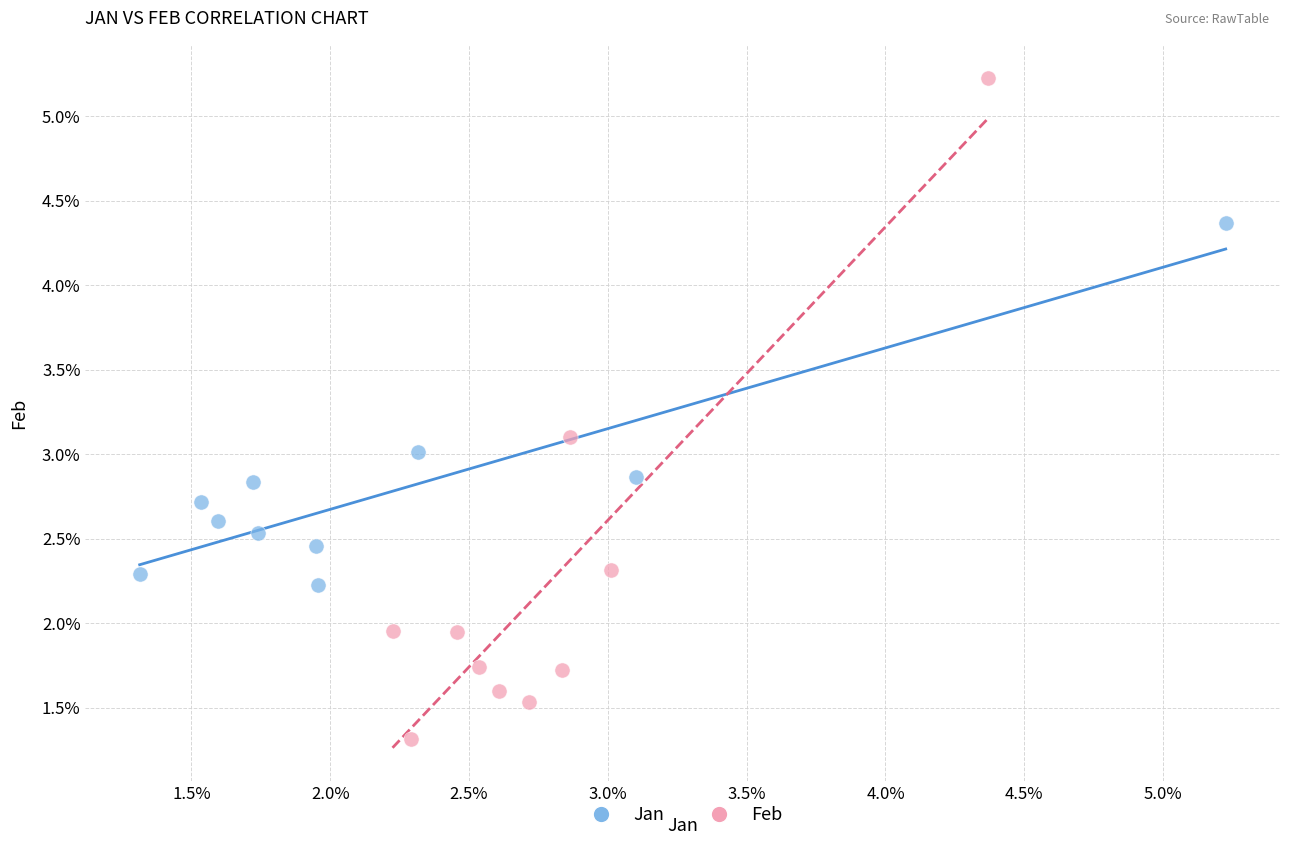

Which series has the largest Y range (max minus min)?

Feb